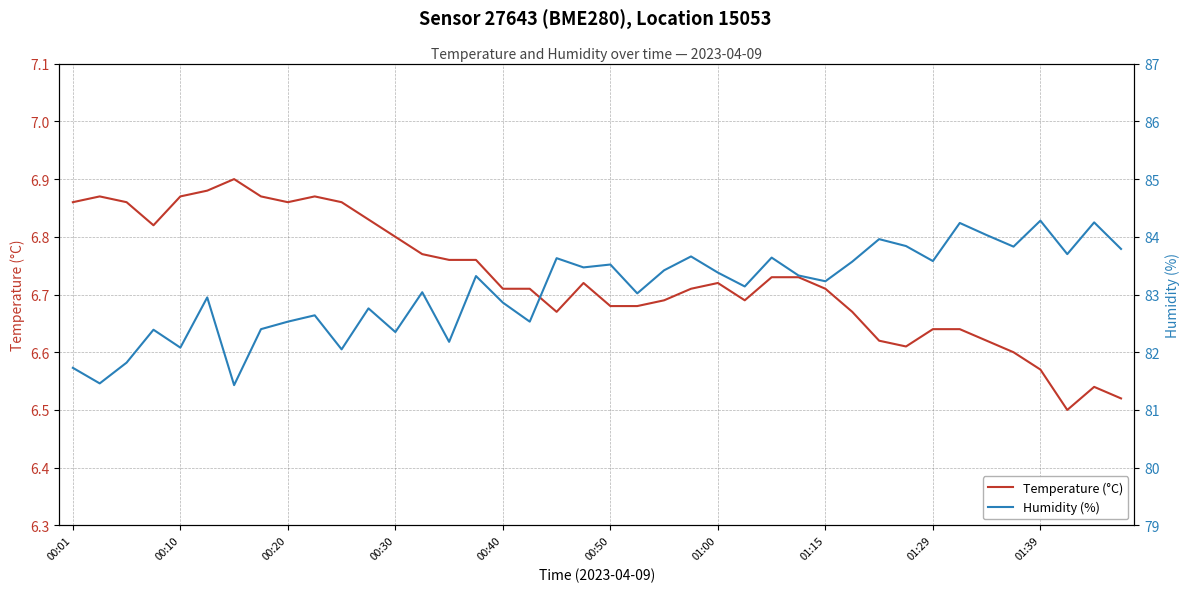

Which series changed the most between 15 and 26?

Humidity (%)